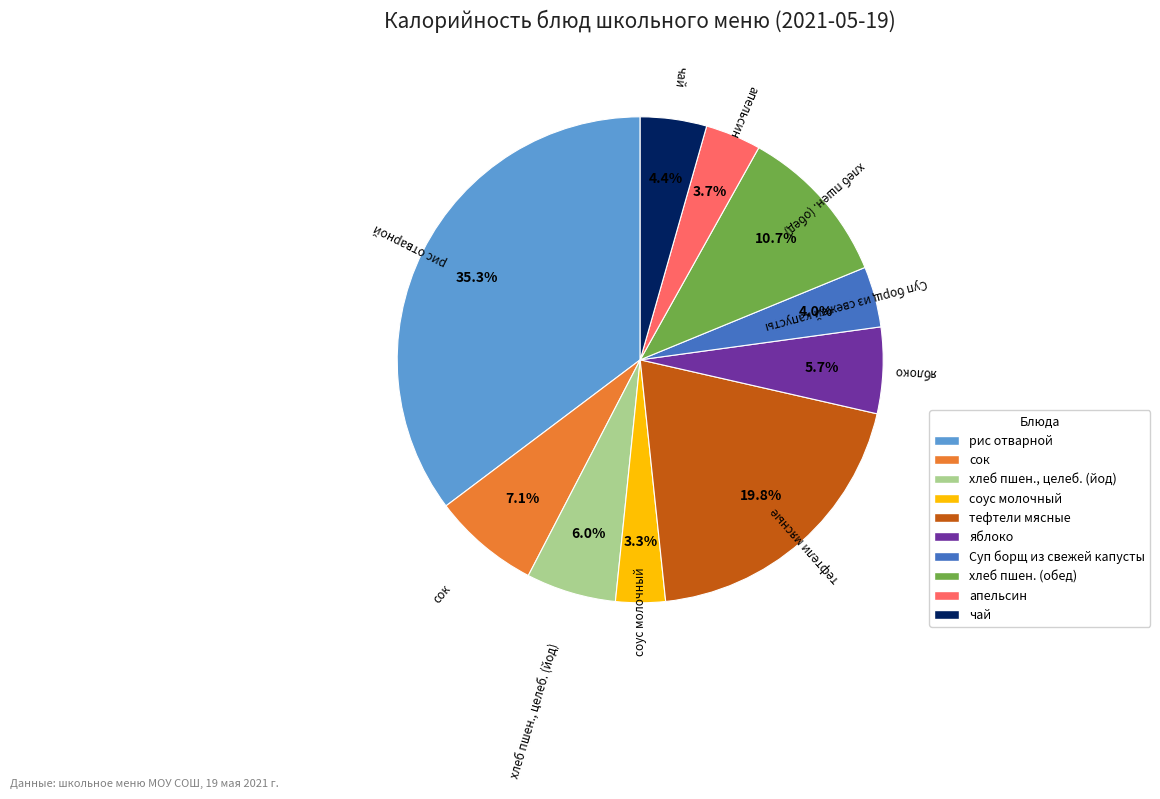

Is there any slice that represents more than half of the pie?

No